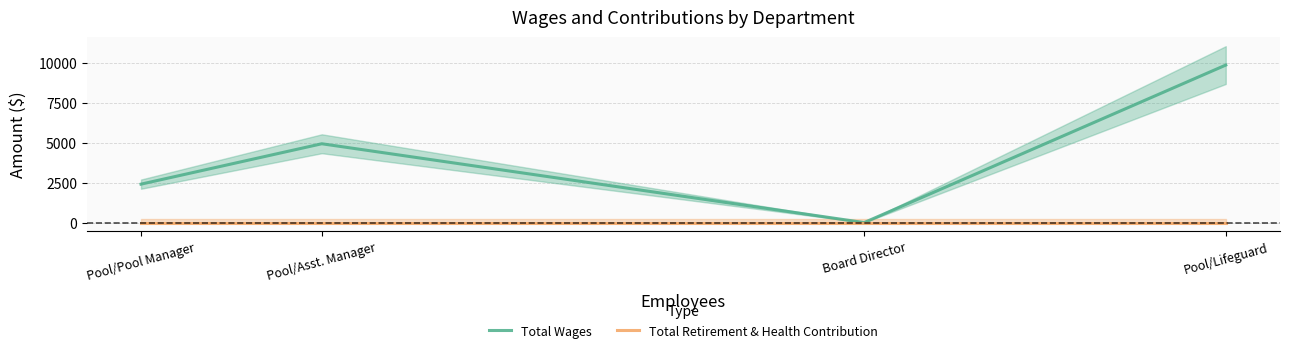

In Total Wages, how many points are lower than both neighbors (excluding endpoints)?

1